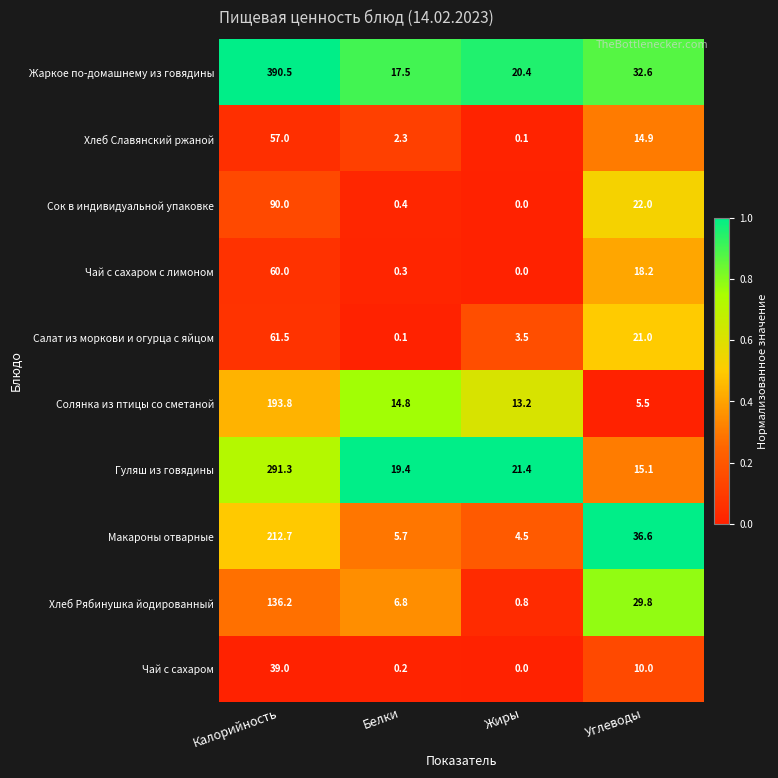

At which category is the sum across all series the highest?

Калорийность